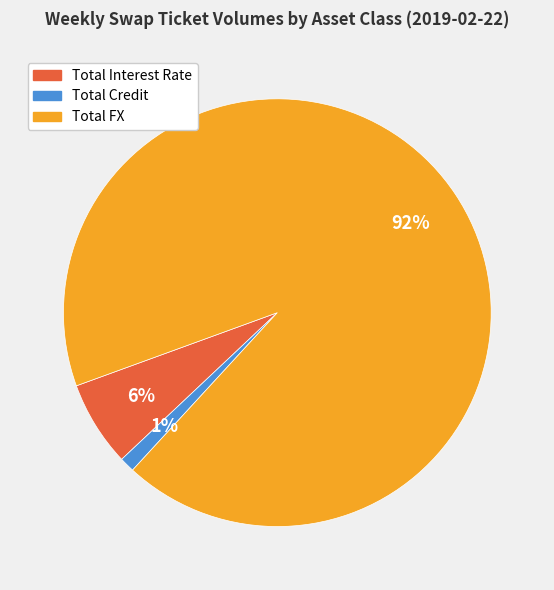

Which category has the smallest portion of the pie?

Total Credit